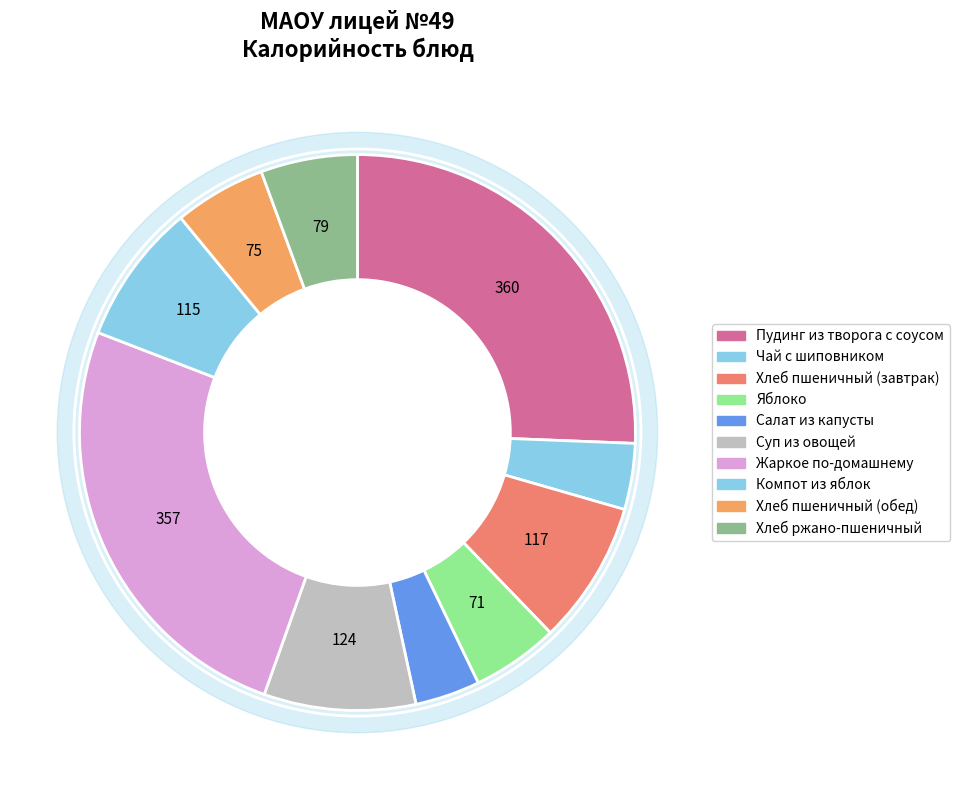

Combined, do Хлеб пшеничный (обед) and Хлеб пшеничный (завтрак) account for over 50%?

No